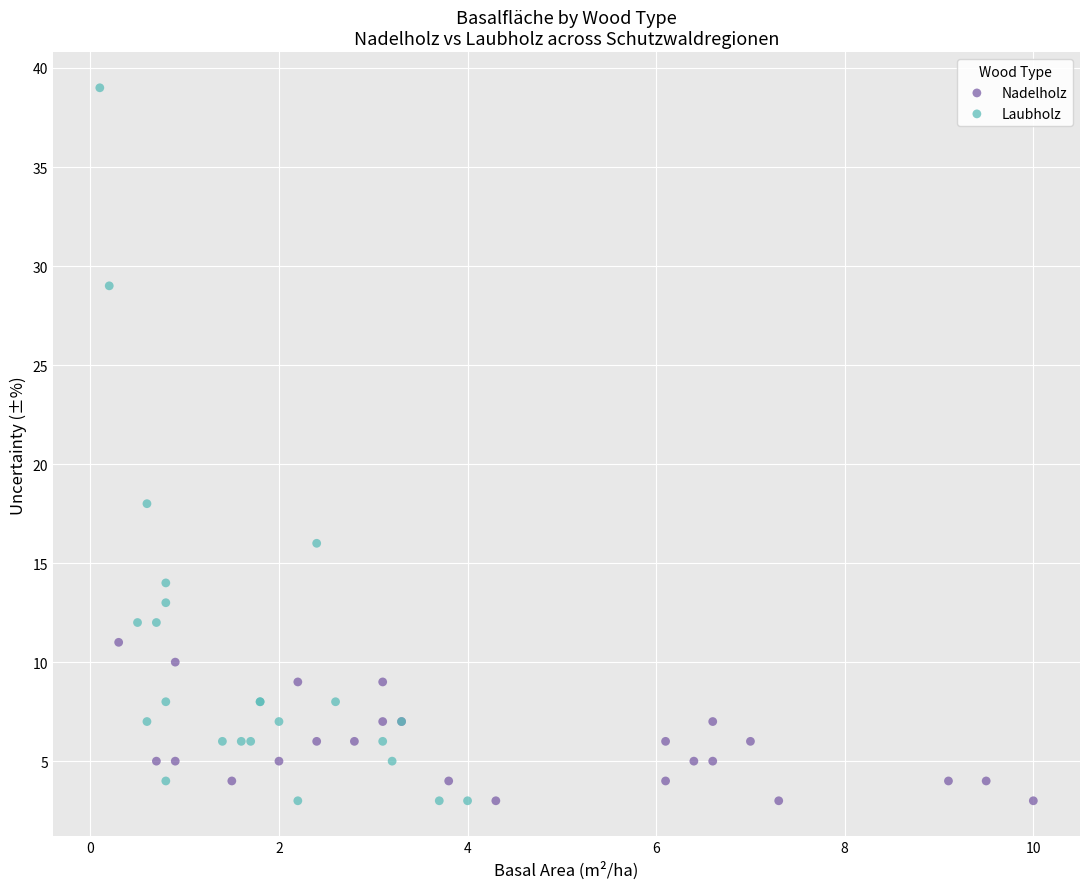

Which series reaches the maximum Y coordinate?

Laubholz